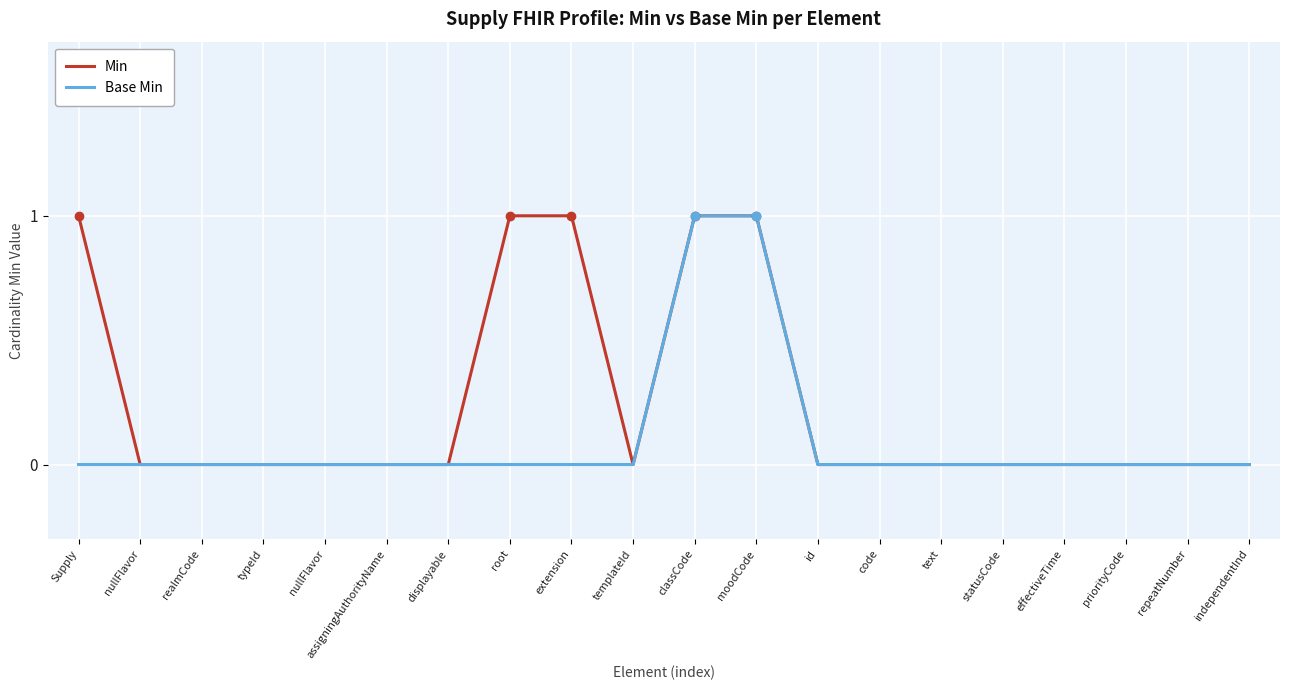

What are all the series names shown in the legend?

Min, Base Min